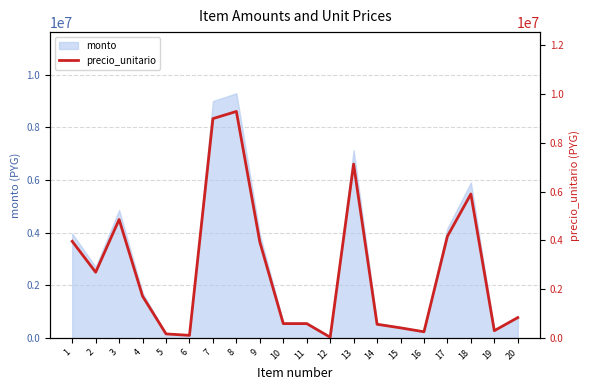

Rank the categories by value from lowest to highest.

12, 6, 5, 16, 19, 15, 14, 10, 11, 20, 4, 2, 9, 1, 17, 3, 18, 13, 7, 8